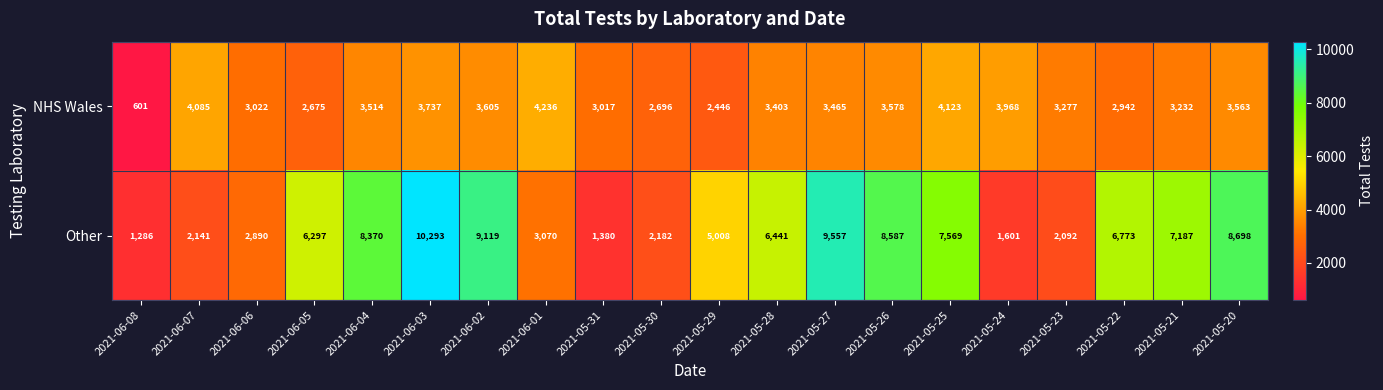

What is the minimum value for NHS Wales?

601